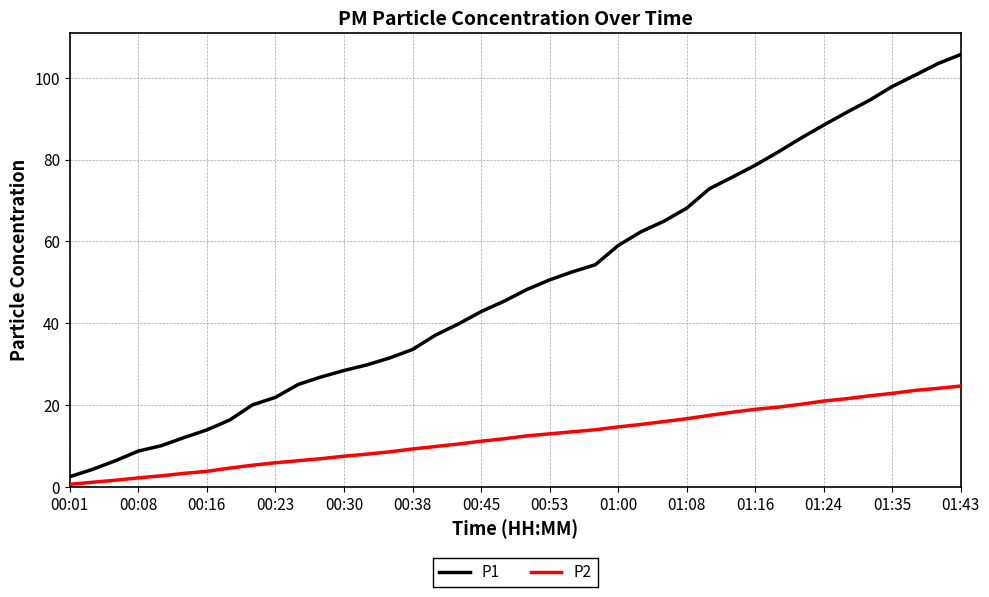

Does the chart have visible grid lines?

Yes